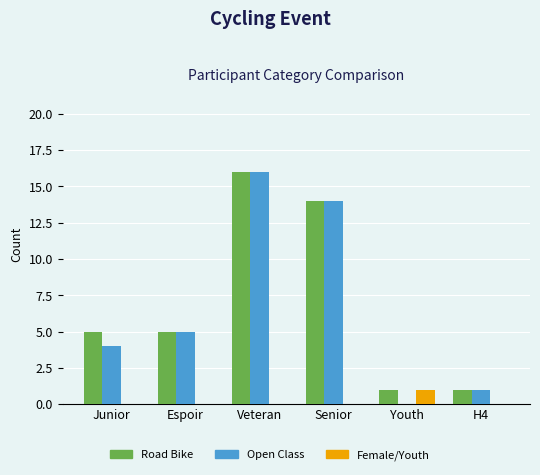

Is it true that Road Bike equals 2 at Espoir?

False